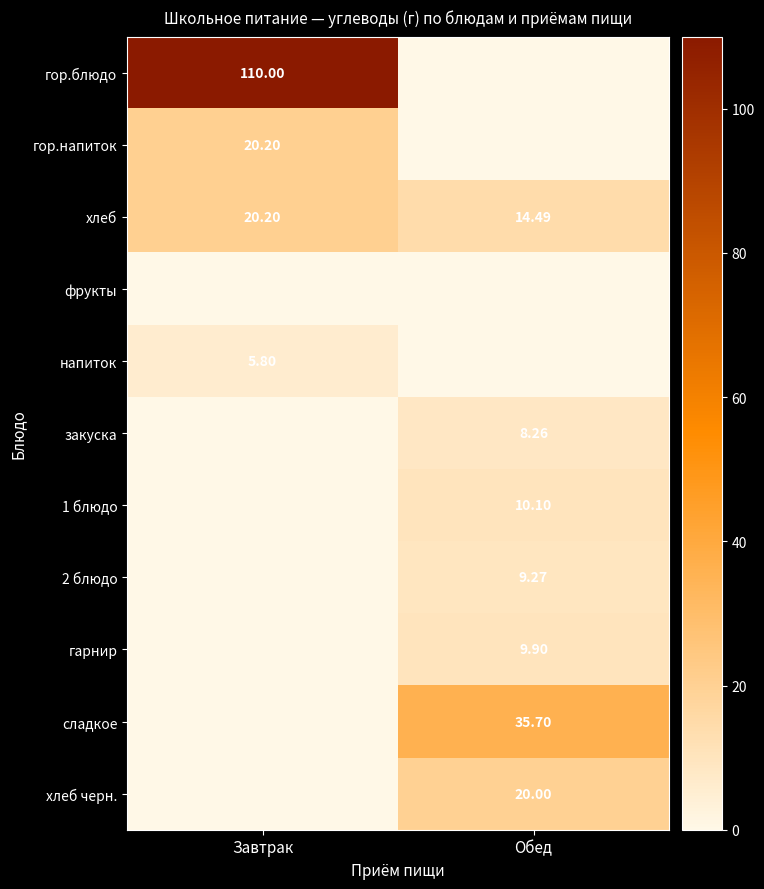

What is the sum of all гарнир values?

9.9